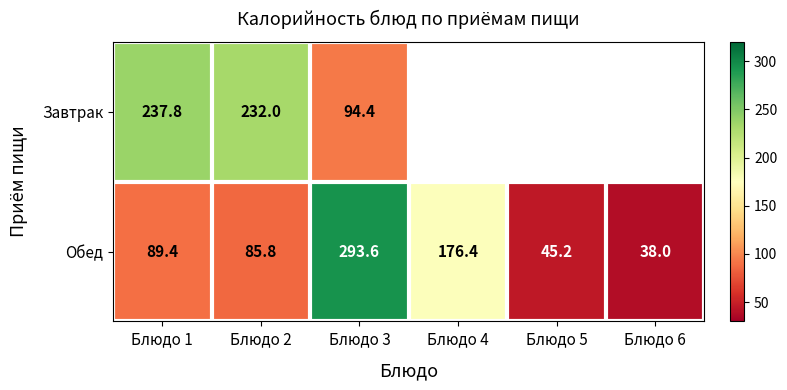

Which category has the highest value in the Обед series?

Блюдо 3